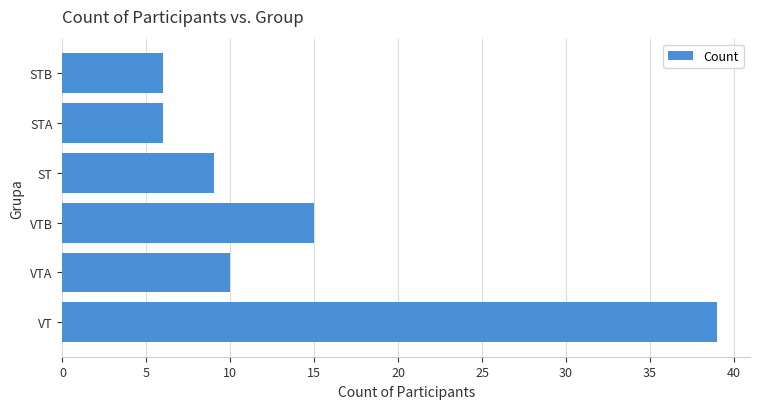

What is the ratio of the value at VTB to the value at STA?

2.5